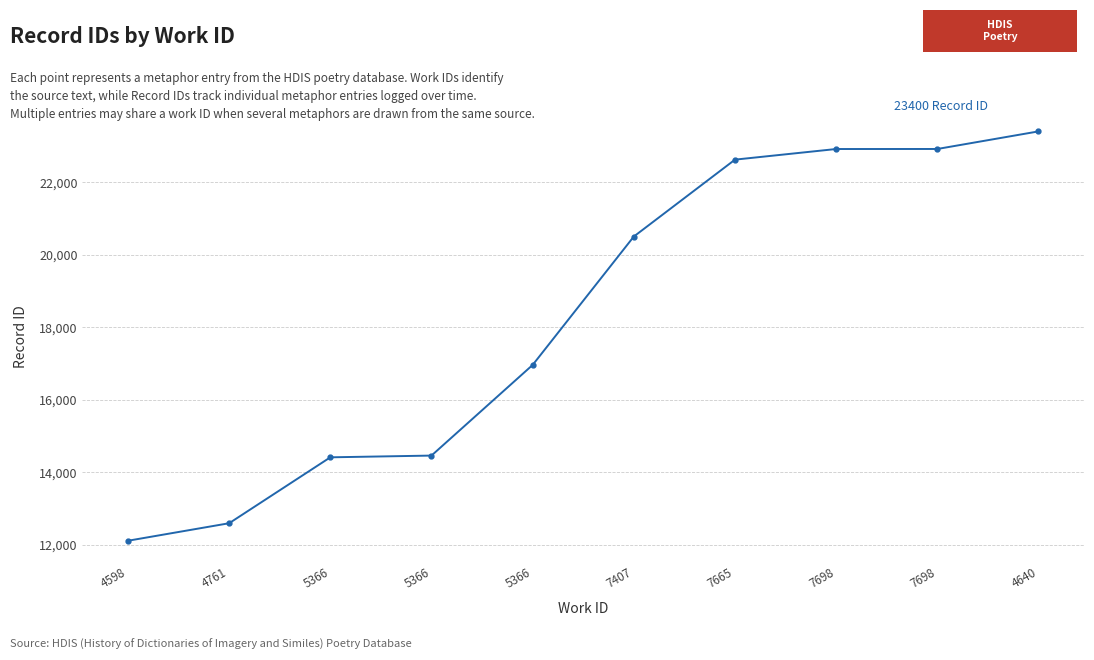

Approximately how many times larger is the value at 7698 compared to 5366?

1.6